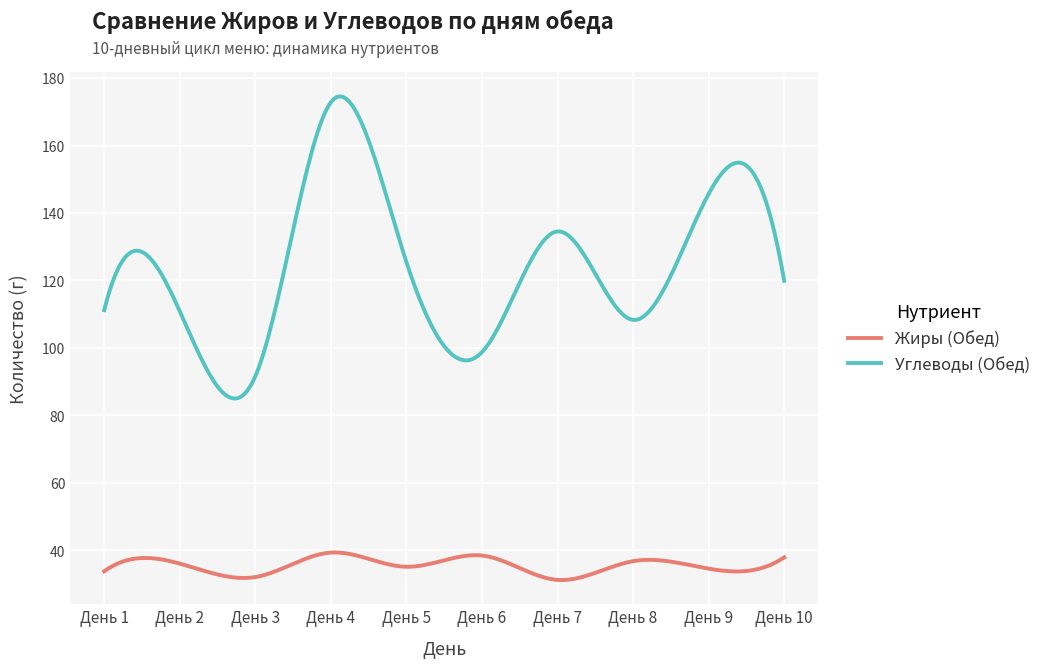

True or false: Жиры (Обед) and Углеводы (Обед) intersect in this chart.

False